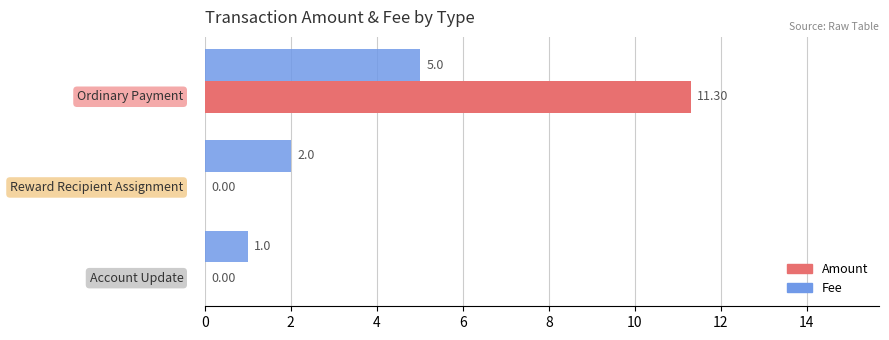

What is the sum of all Fee values?

8.0